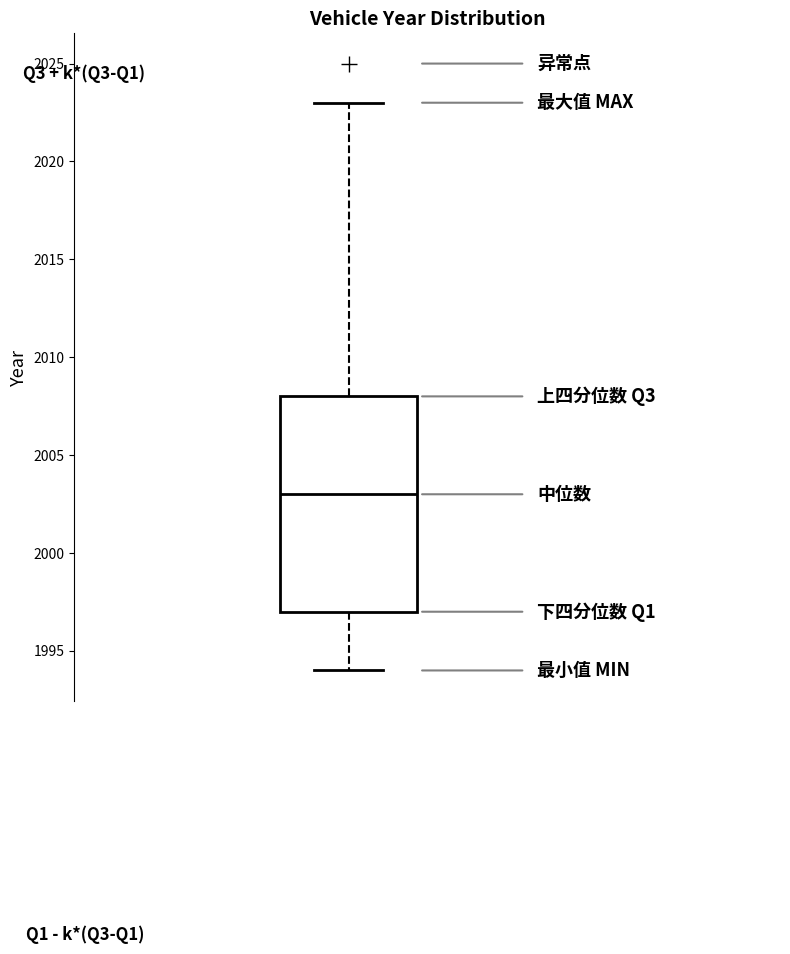

Read this box plot against the y-axis: the position of the median line, the range covered by the box, and the ends of both whiskers. The values are not printed on the chart, so give them approximately, as read against the axis.

median 2003, box 1997 to 2008, whiskers 1994 to 2023